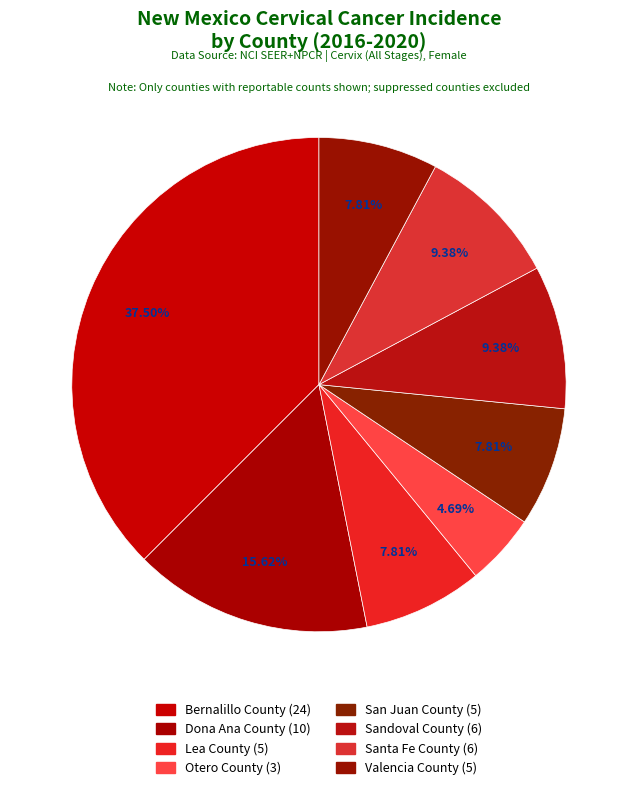

How many segments does this pie chart have?

8